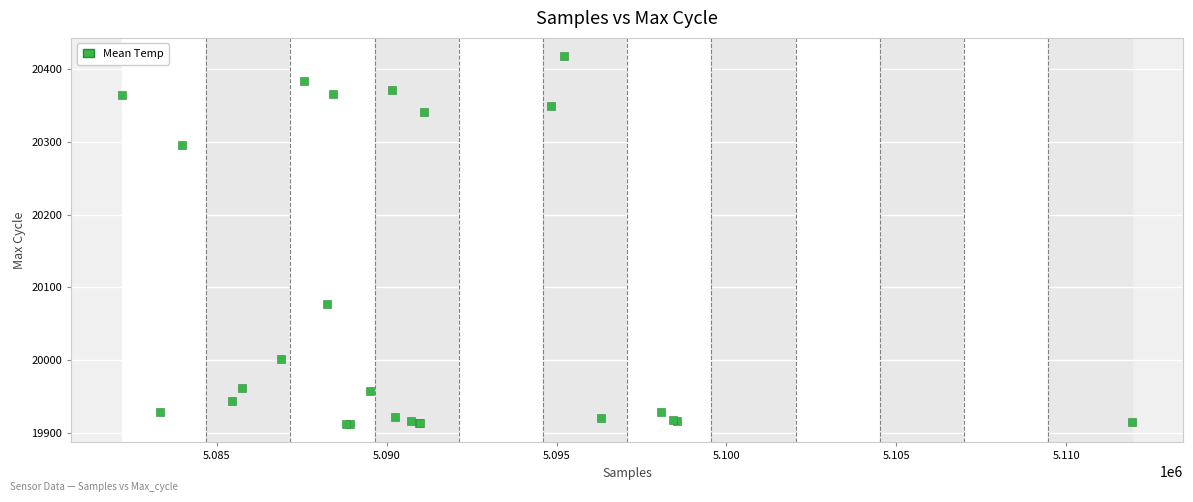

What Y value in the scatter plot is closest to 20165?

20077